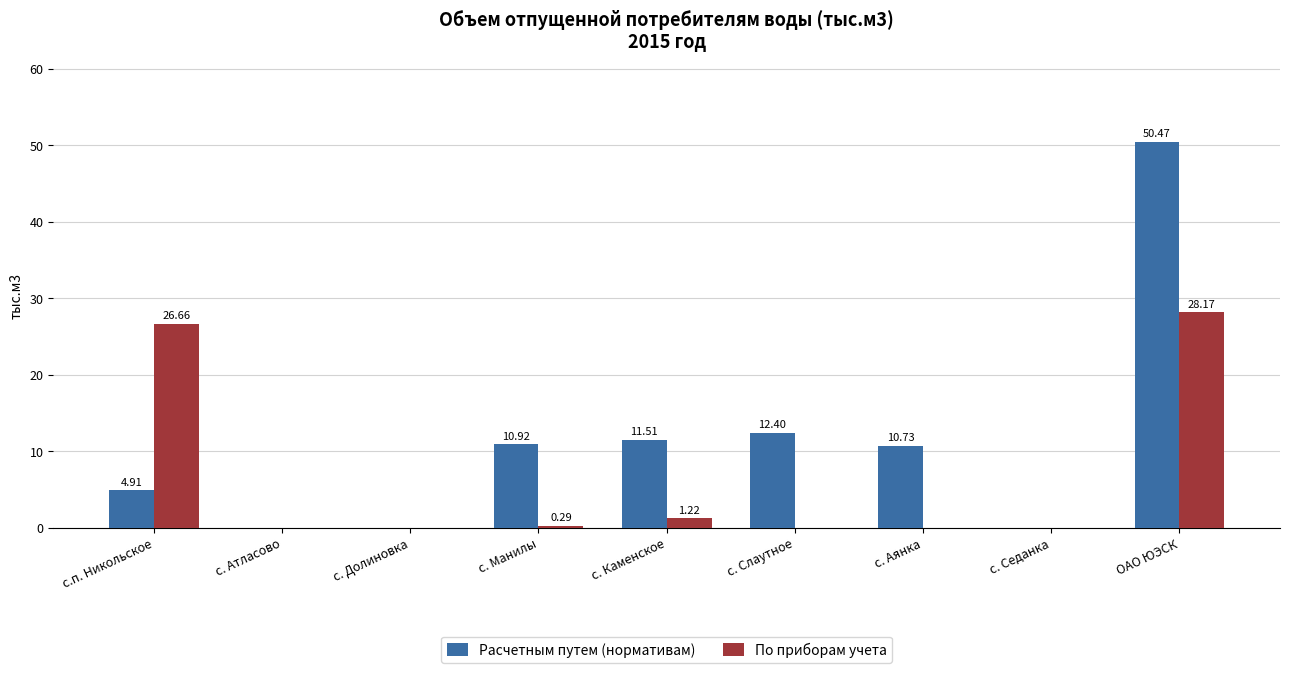

What is the sum of the Расчетным путем (нормативам) values at ОАО ЮЭСК and с. Каменское?

62.0